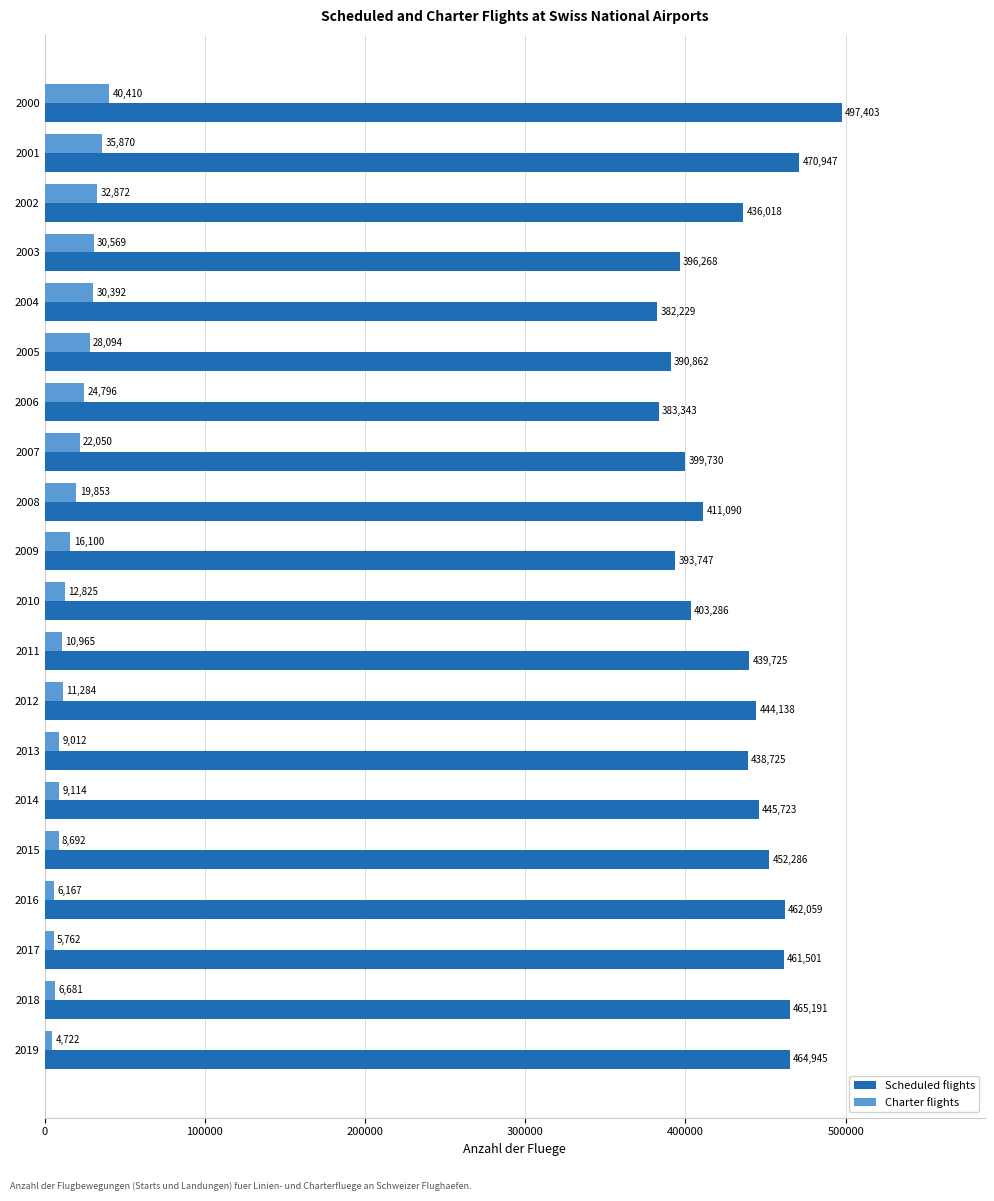

Between 2004 and 2009, which series saw the biggest shift?

Charter flights